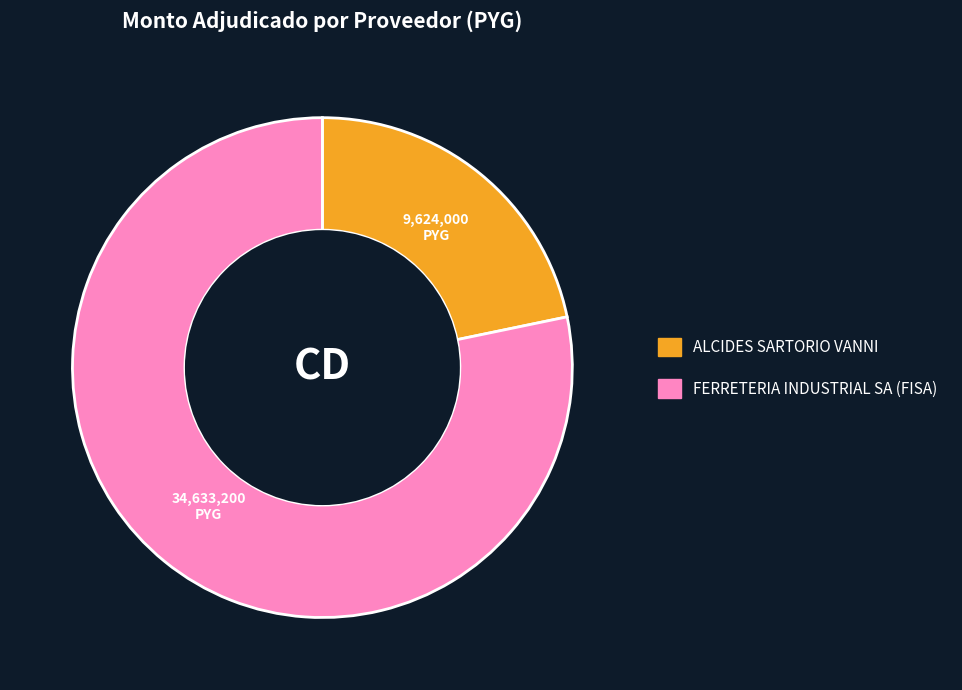

The FERRETERIA INDUSTRIAL SA (FISA) slice represents 67% of the pie. True or false?

False